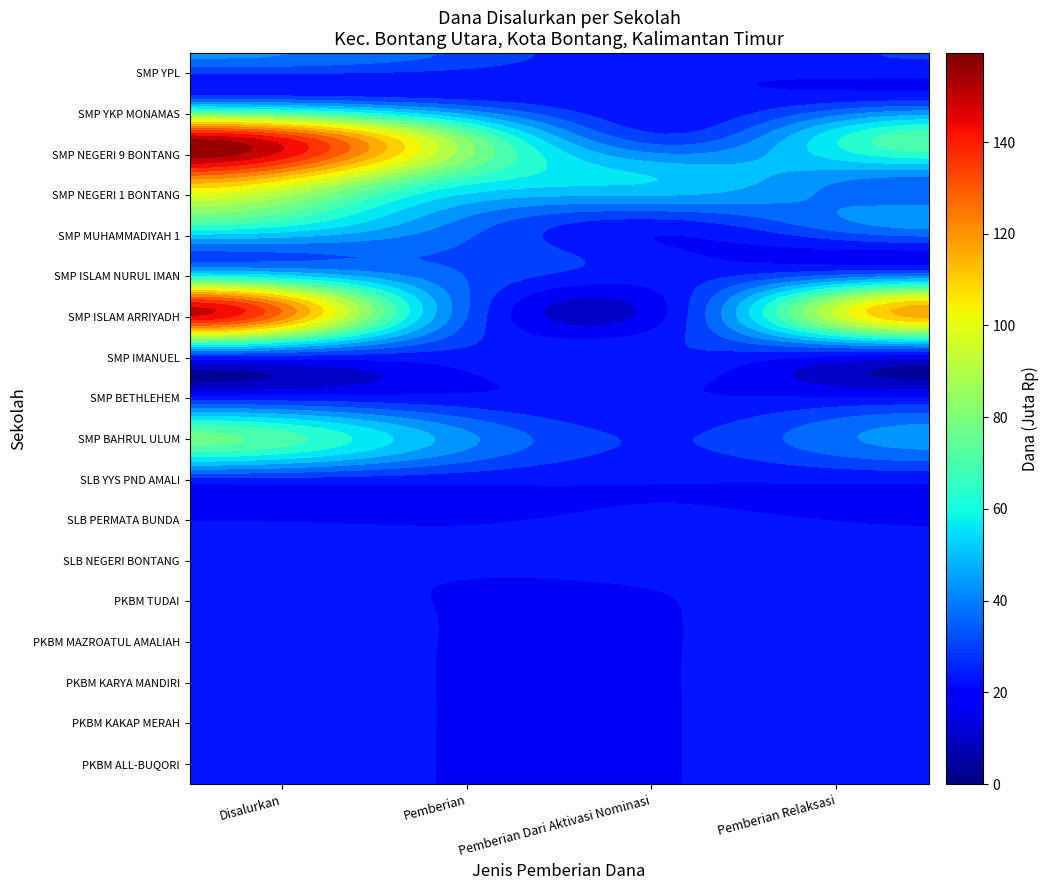

What is the maximum value shown in the chart?

159.4